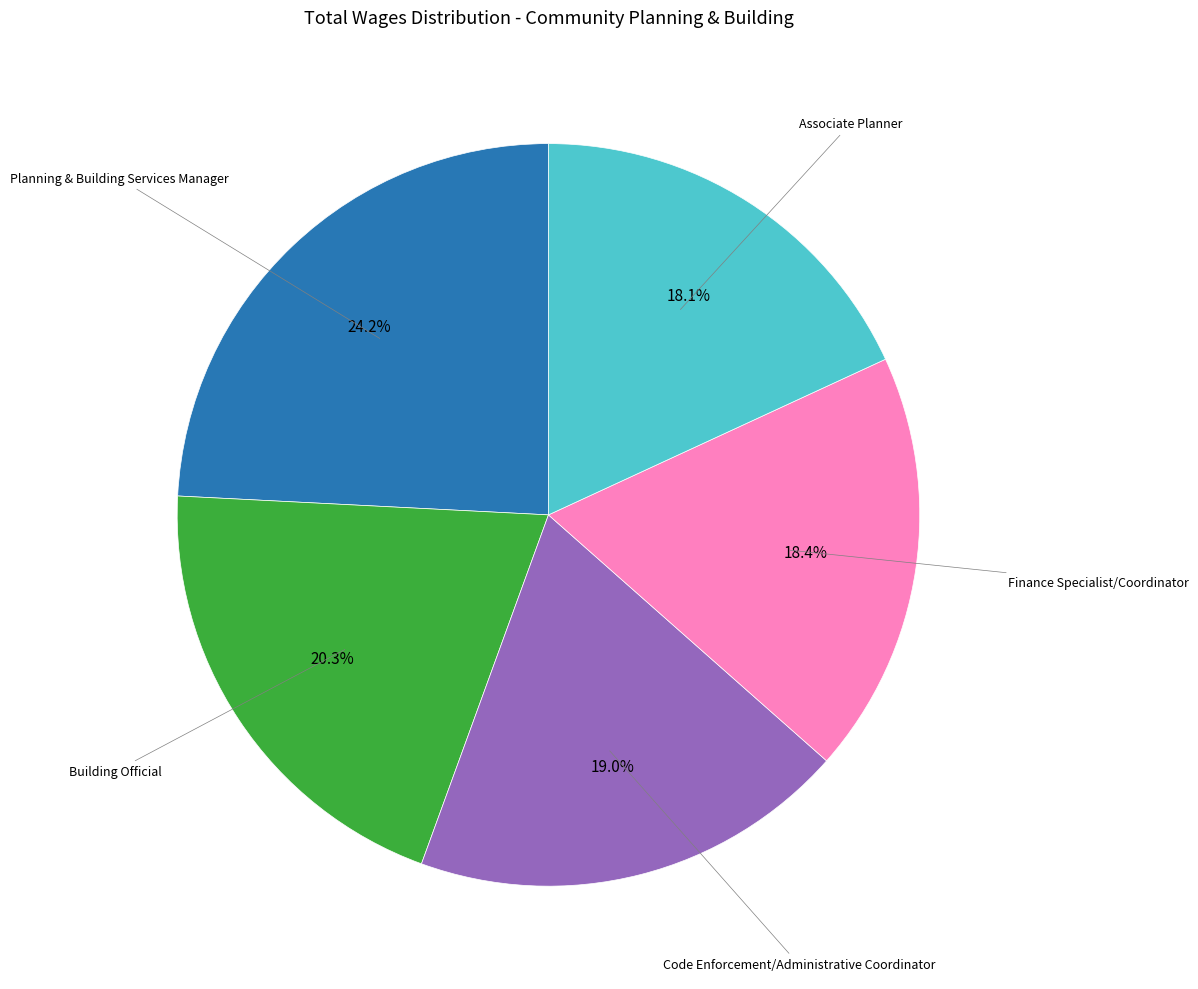

How many segments does this pie chart have?

5